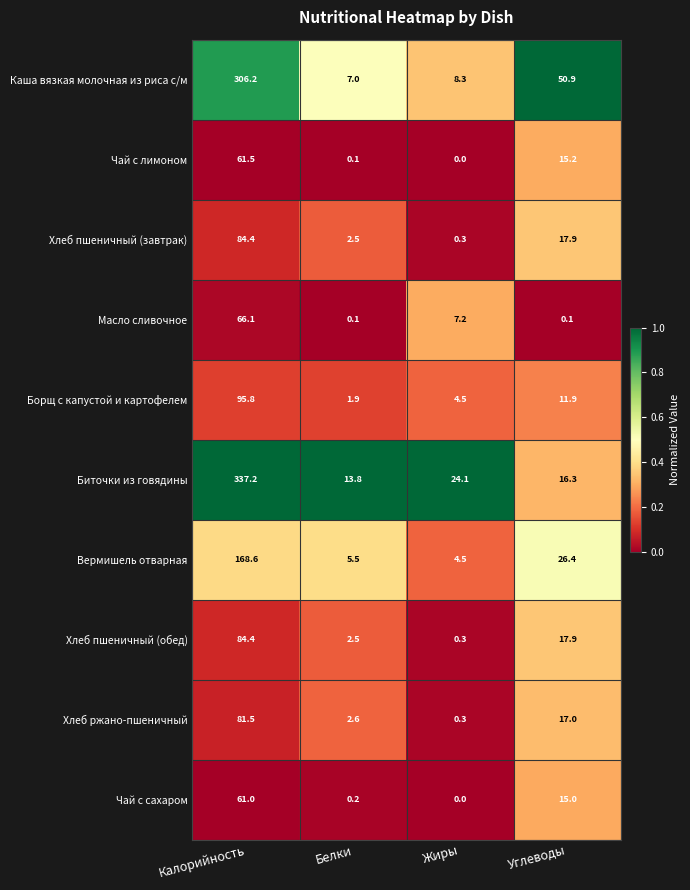

At which category is the sum across all series the highest?

Калорийность